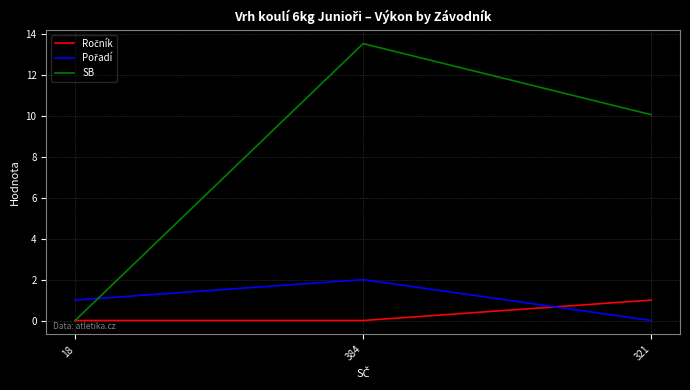

Which series changed the most between 384 and 321?

SB